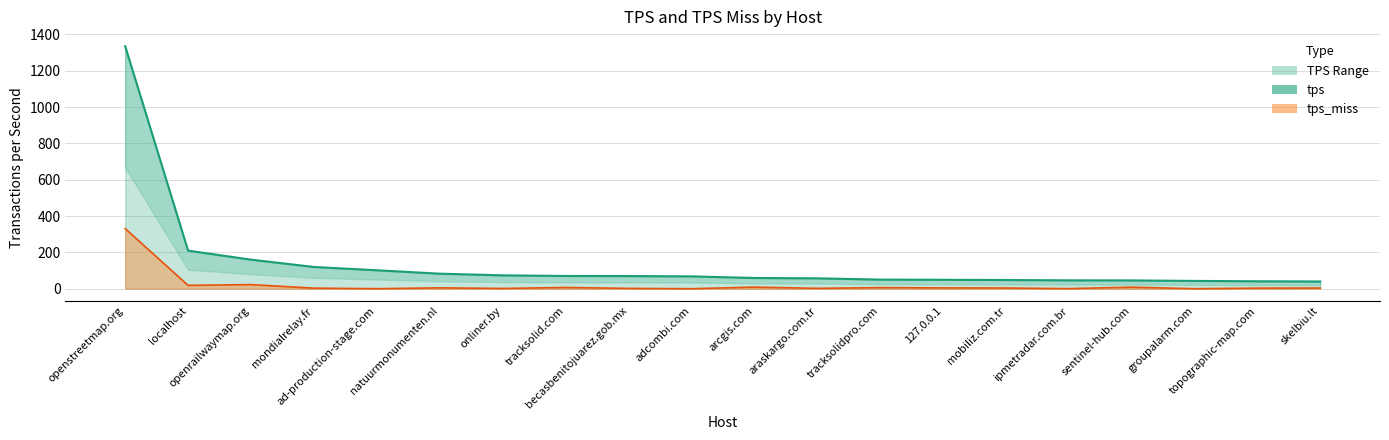

Which label corresponds to the largest value in the chart?

openstreetmap.org